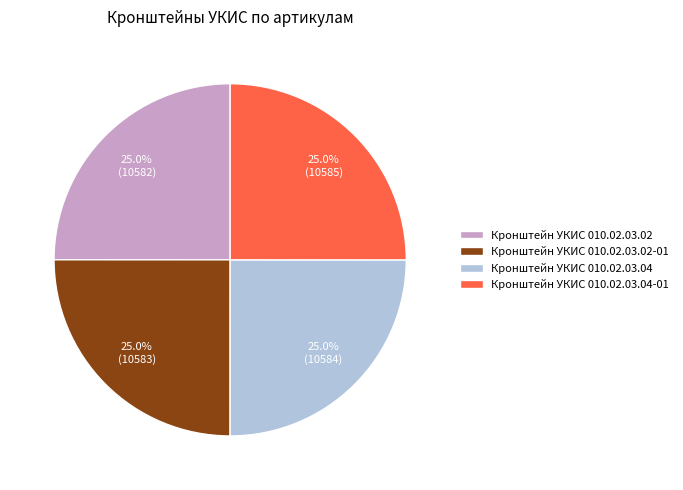

Does any single category account for the majority?

No